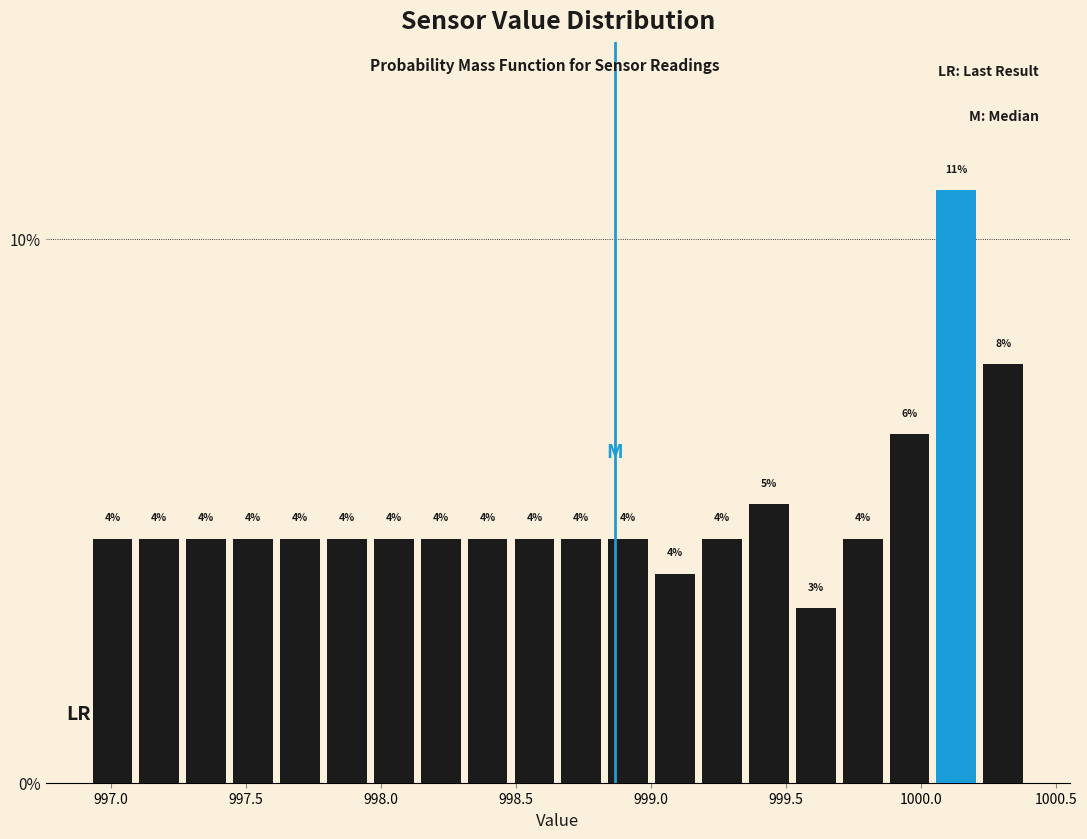

Around what value on the x-axis is the tallest bar? Give the approximate position of its centre, as read against the axis.

1000.15